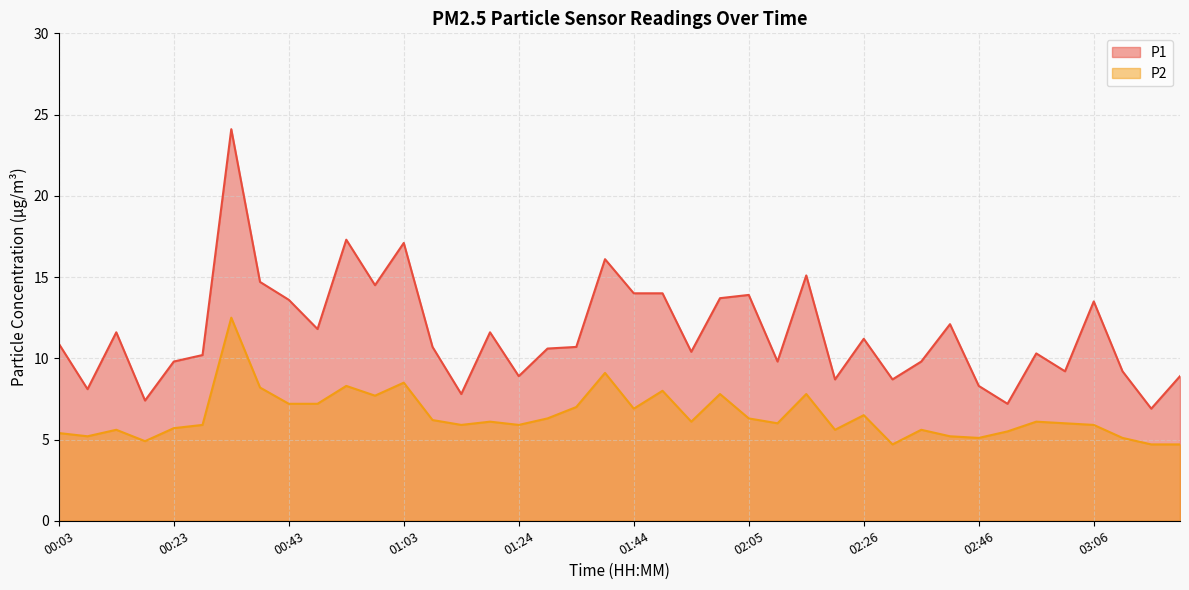

At which label is P1 closest to 15?

02:15